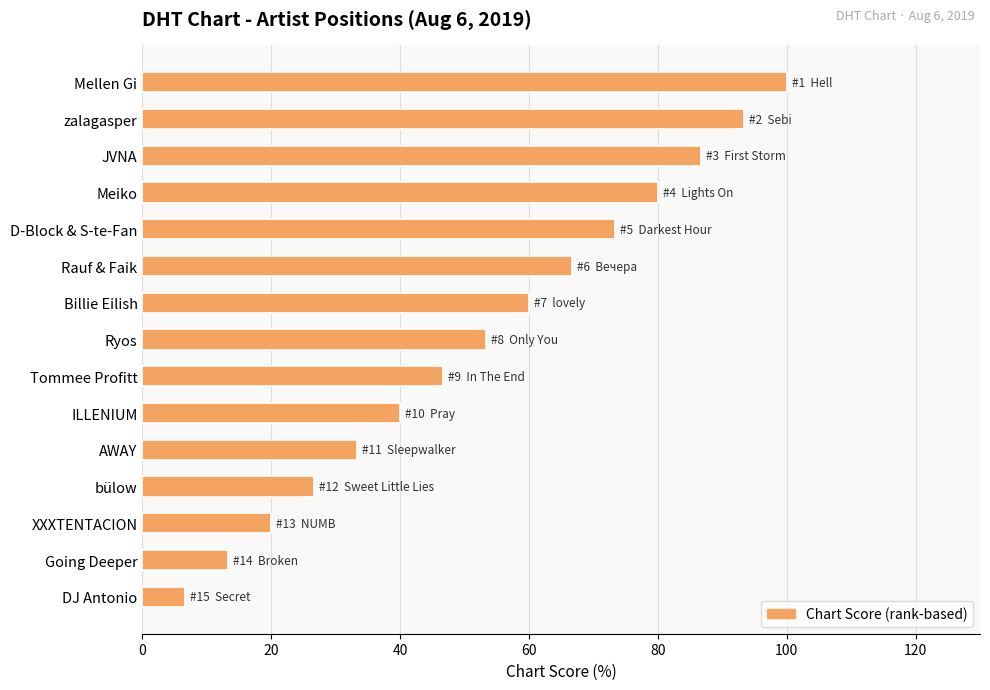

Reading top to bottom, transcribe all the data shown in this chart.

Mellen Gi=100.0	zalagasper=93.3	JVNA=86.7	Meiko=80.0	D-Block & S-te-Fan=73.3	Rauf & Faik=66.7	Billie Eilish=60.0	Ryos=53.3	Tommee Profitt=46.7	ILLENIUM=40.0	AWAY=33.3	bülow=26.7	XXXTENTACION=20.0	Going Deeper=13.3	DJ Antonio=6.7